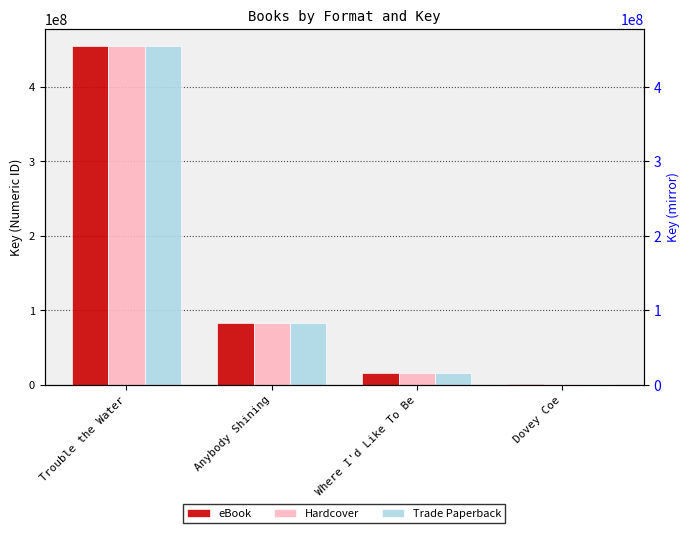

Reading left to right, extract all data points from this chart.

eBook: 455126116	82369230	15855814	1563115
Hardcover: 455126116	82369230	15855814	1563115
Trade Paperback: 455126116	82369230	15855814	1563115